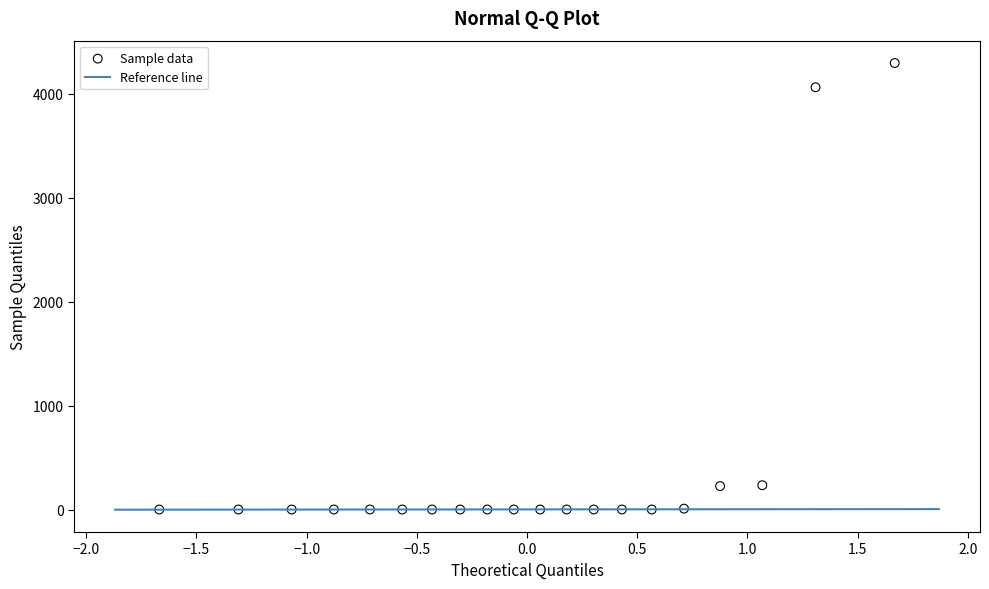

What is the range of X values (max minus min)?

3.3